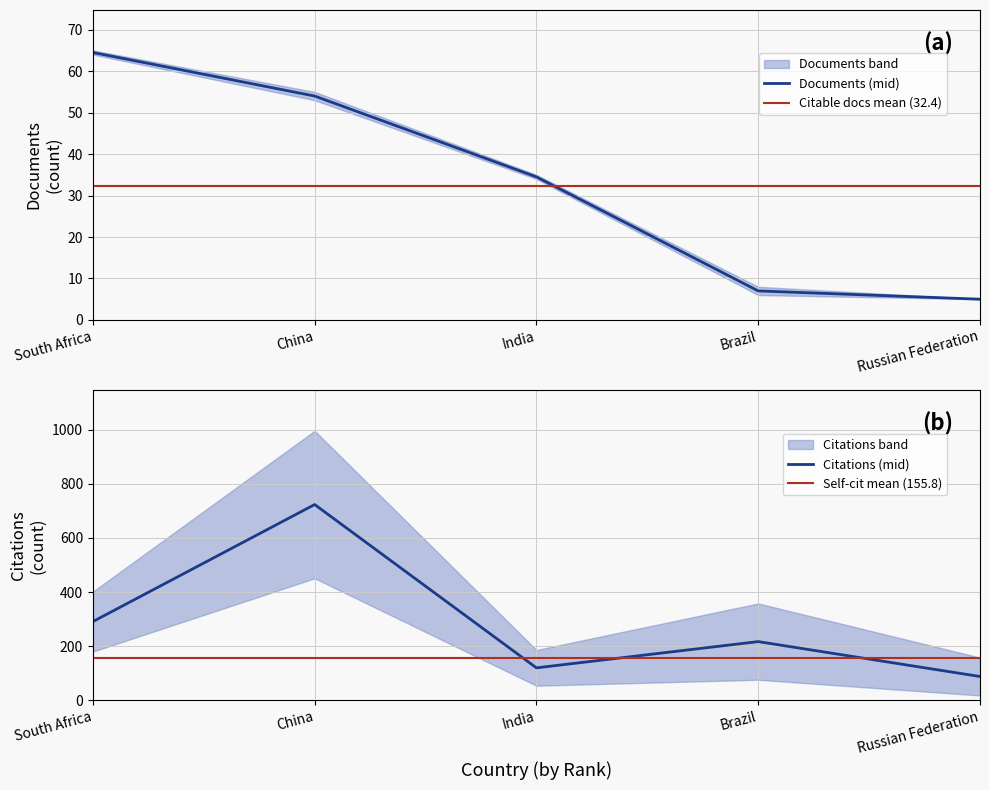

What is the total value across all series at China?

1639.1